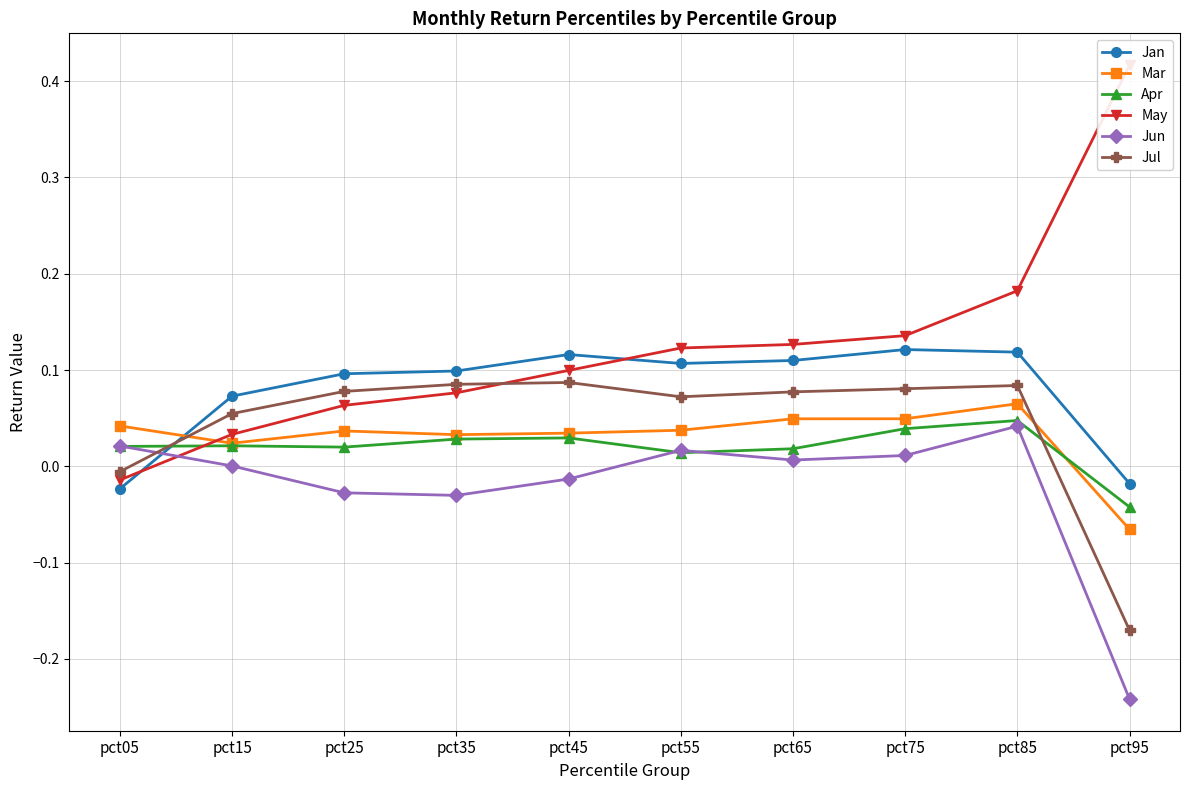

Is it true that Jul equals 0.0 at pct85?

False